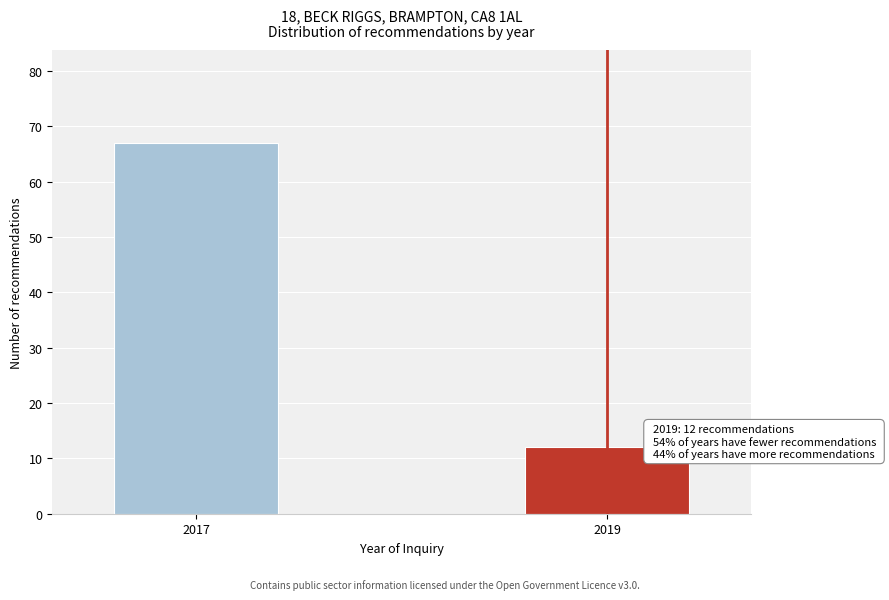

Reading left to right, list all the values displayed in this chart.

67	12